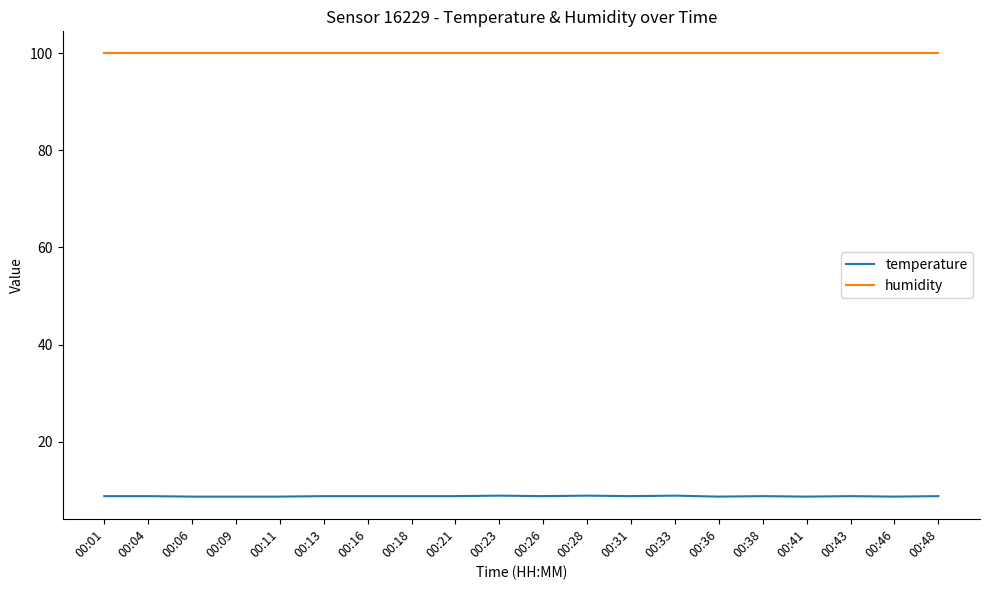

True or false: temperature and humidity cross at least once.

False